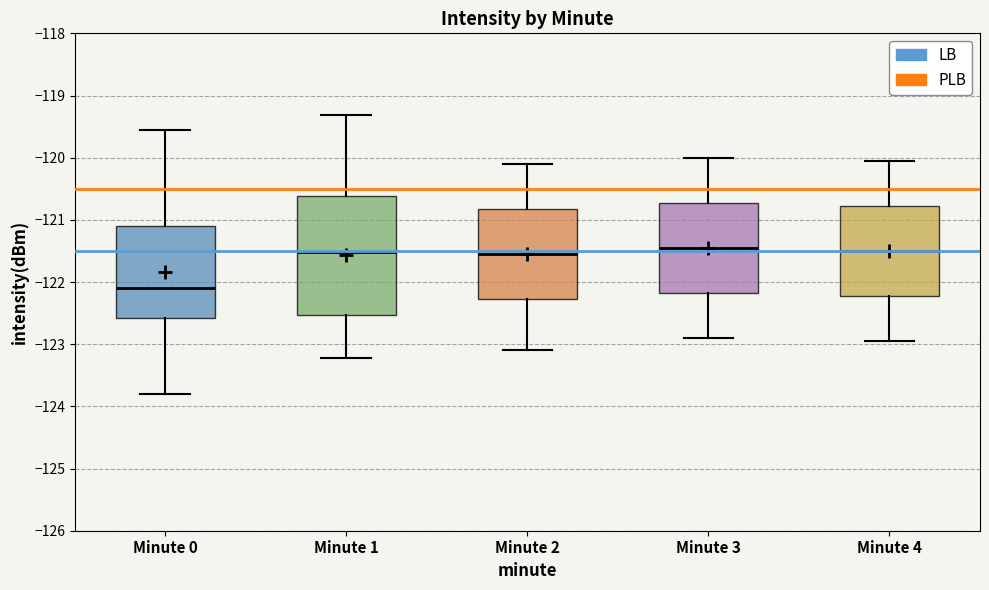

Which box is the tallest, from its lower edge to its upper edge?

Minute 1